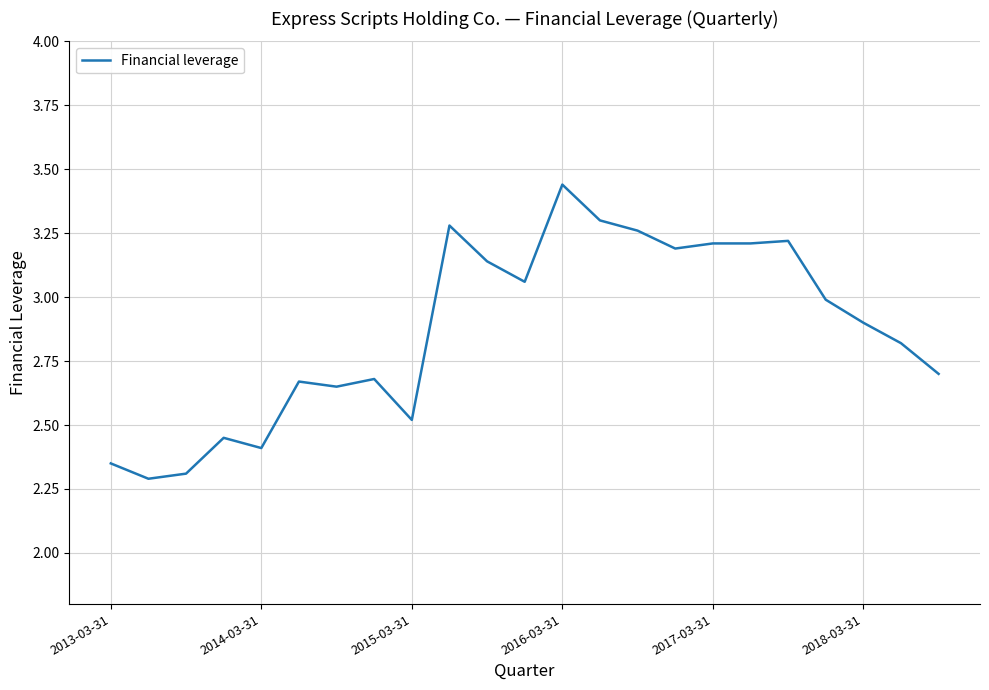

What is the minimum value shown in the chart?

2.3